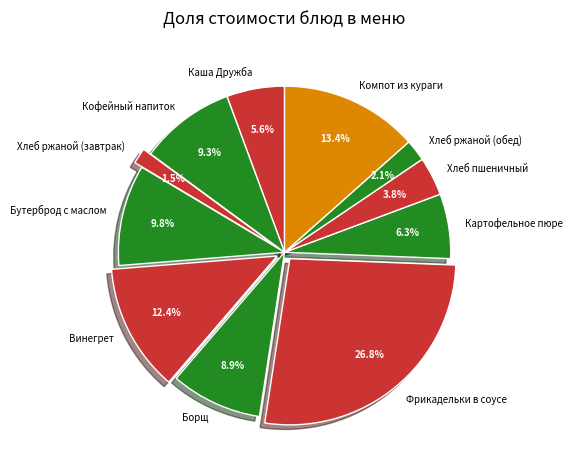

What is the ratio of the value at Бутерброд с маслом to the value at Фрикадельки в соусе?

0.4